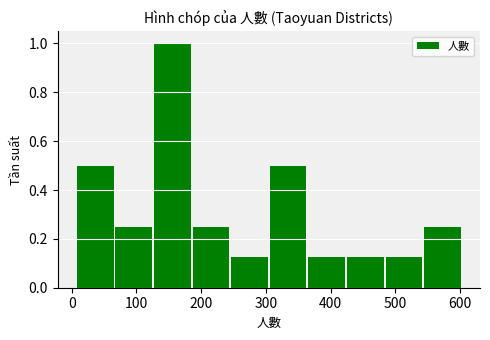

Reading left to right, list every bar in this chart as the range it spans on the x-axis followed by its height. Neither the bar edges nor the heights are printed on the chart, so give them approximately, as read against the axes.

10 to 70: 0.50
70 to 130: 0.26
130 to 190: 1.00
190 to 250: 0.26
250 to 310: 0.12
310 to 370: 0.50
370 to 430: 0.12
430 to 480: 0.12
480 to 540: 0.12
540 to 600: 0.26